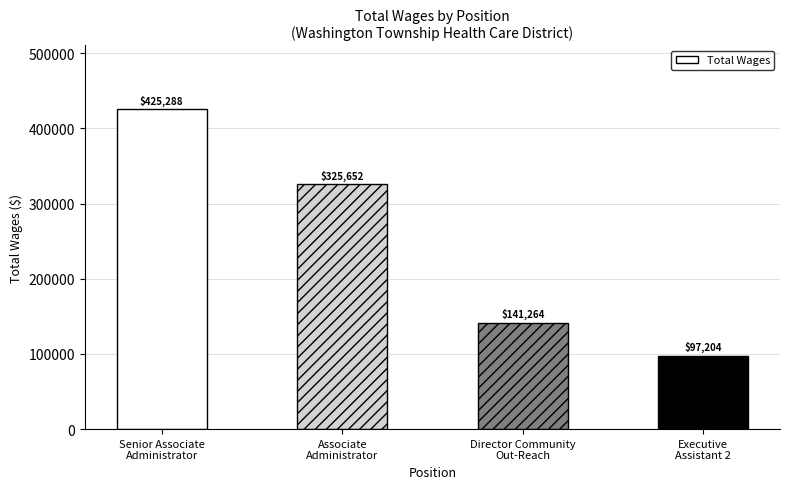

Rank the categories by value from highest to lowest.

Senior Associate
Administrator, Associate
Administrator, Director Community
Out-Reach, Executive
Assistant 2